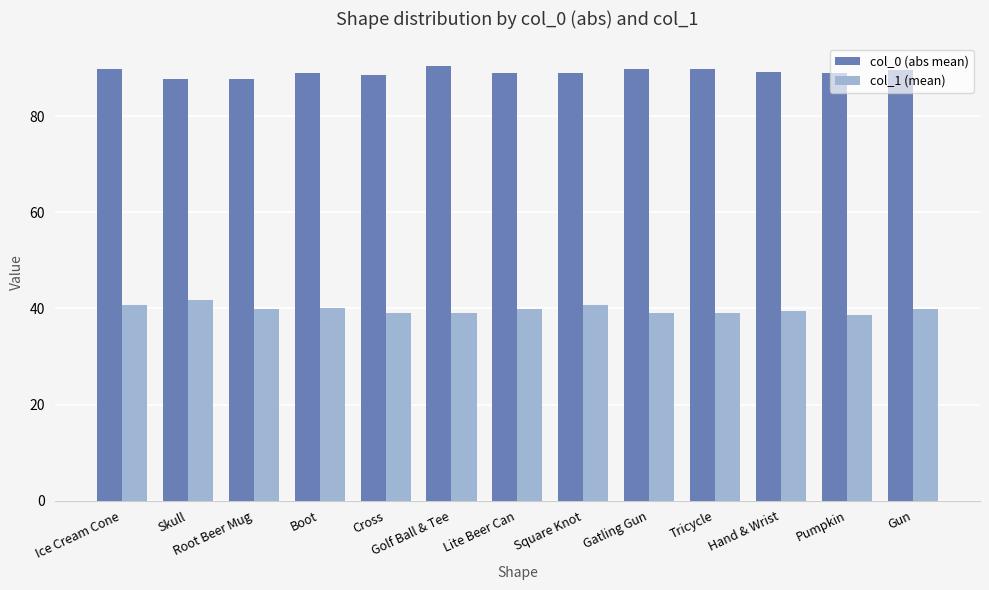

At how many categories does at least one series exceed 57?

13